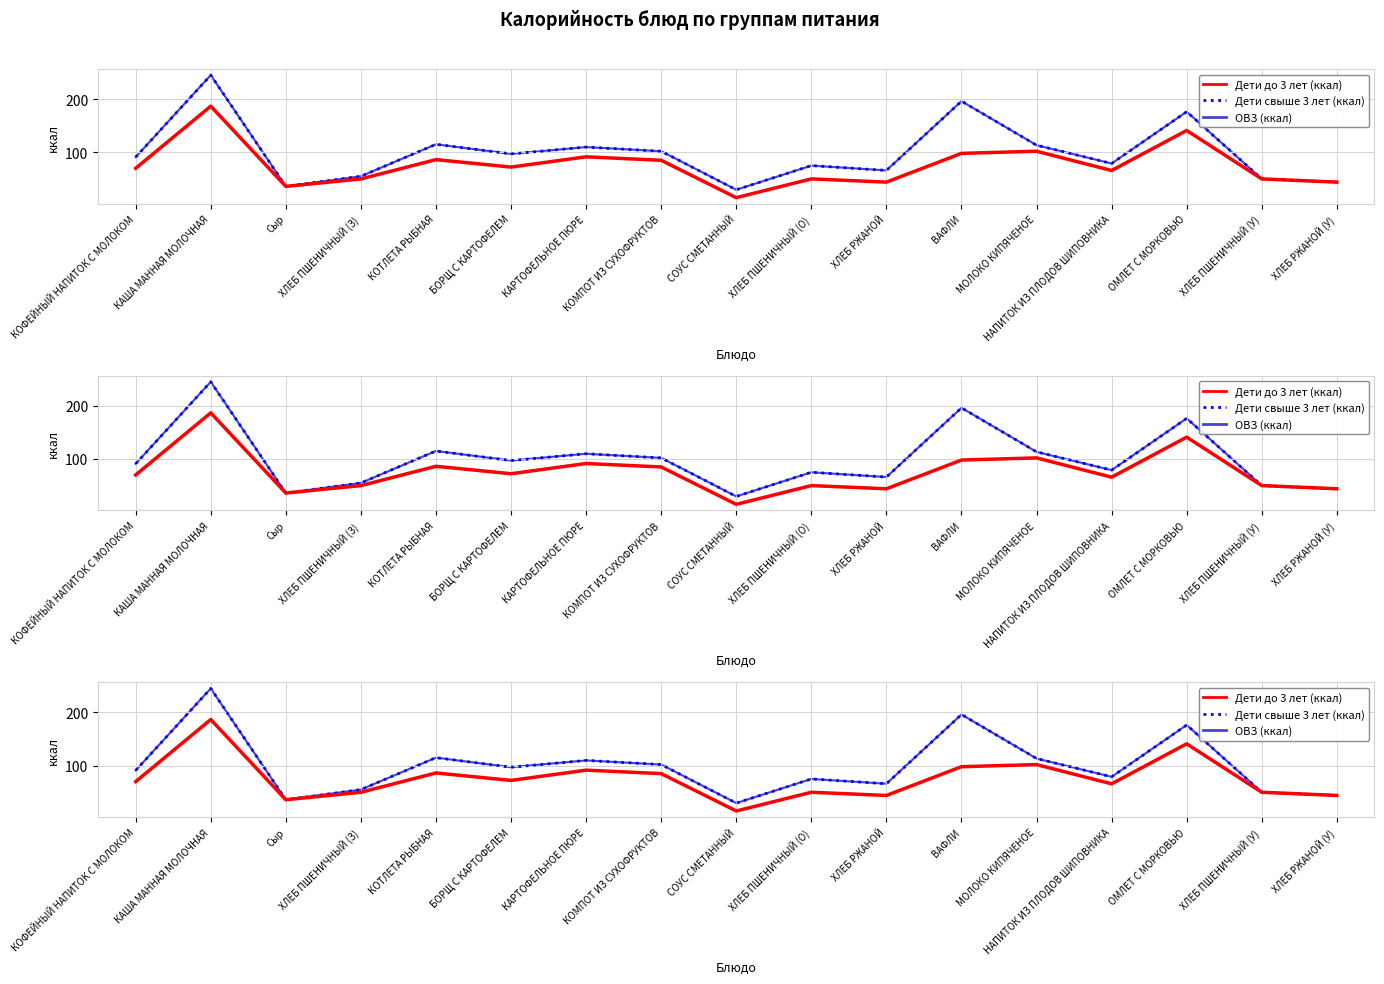

Where does the Дети свыше 3 лет (ккал) series first go above 91?

КАША МАННАЯ МОЛОЧНАЯ